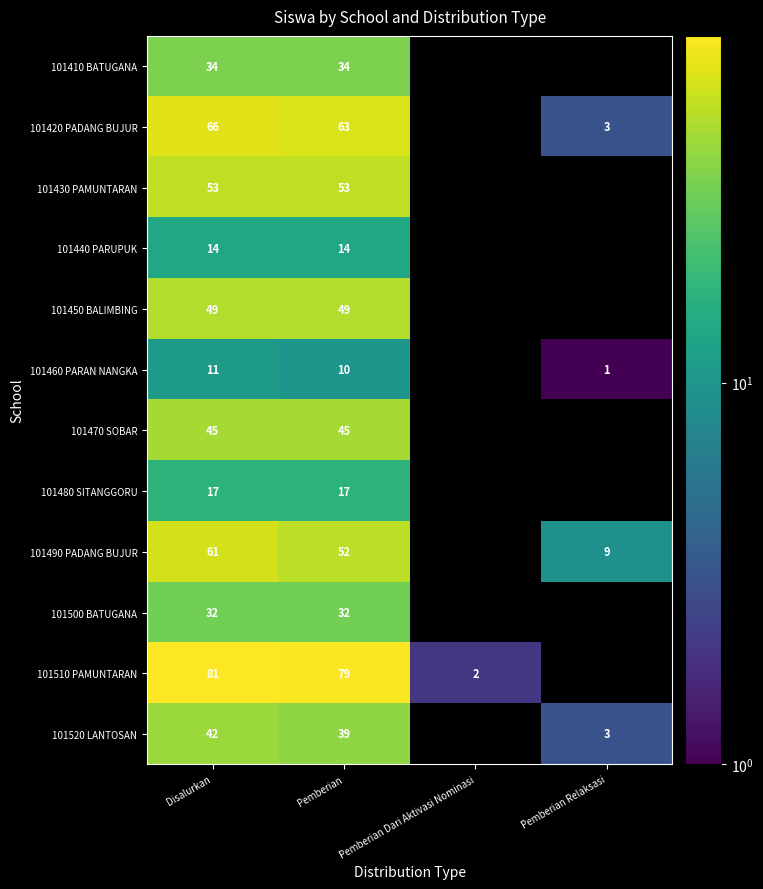

Which category has the lowest value across all series?

Pemberian Relaksasi